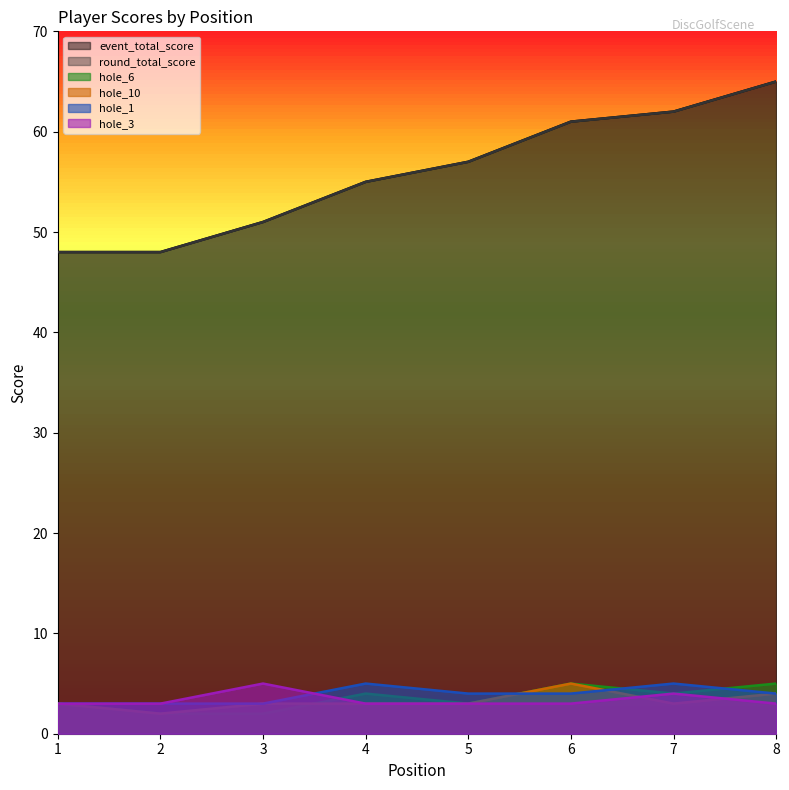

How many distinct data groups are displayed?

6